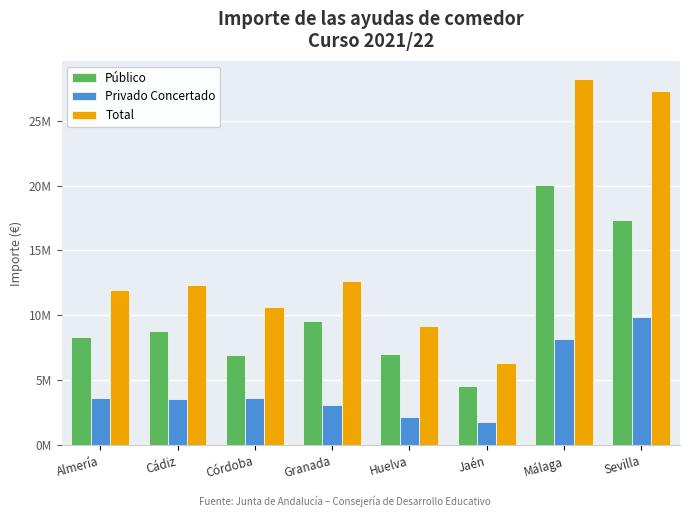

Rank the categories by Privado Concertado value from highest to lowest.

Sevilla, Málaga, Córdoba, Almería, Cádiz, Granada, Huelva, Jaén